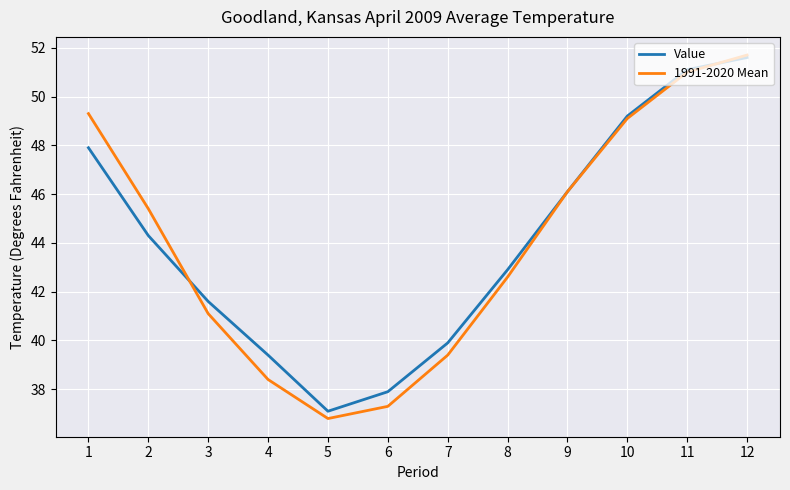

Does the chart display data point markers on the line(s)?

No